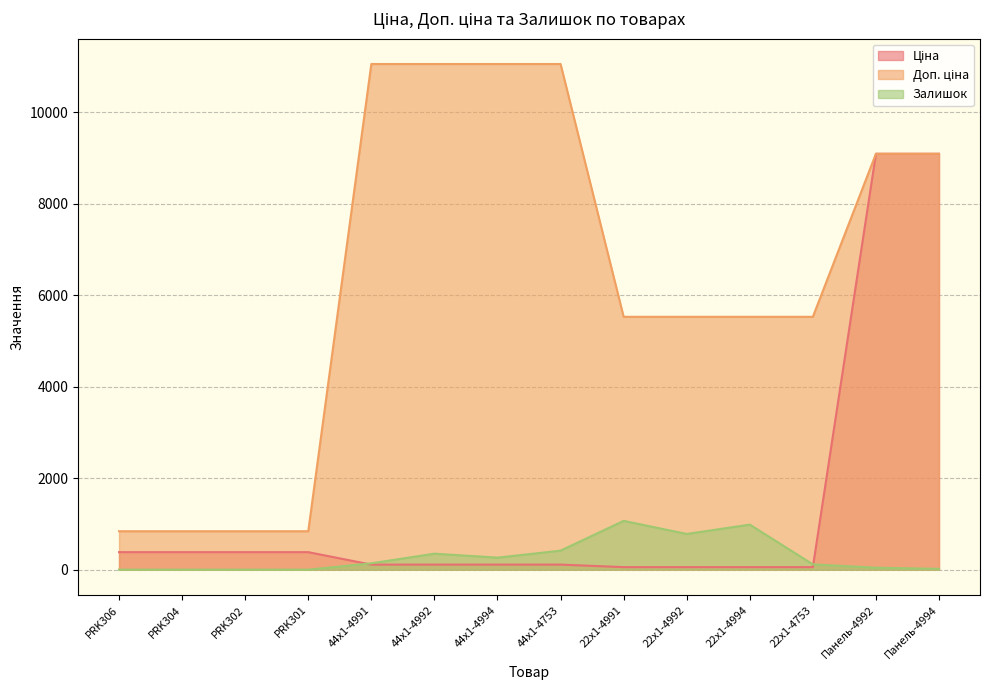

What is the difference between the maximum and minimum values in the Доп. ціна series?

10215.0